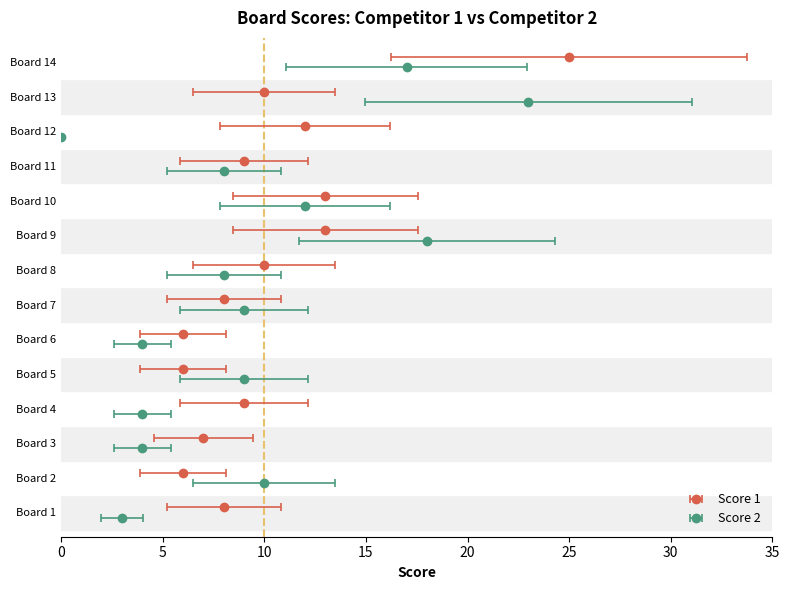

What is the sum of all Score 2 values?

129